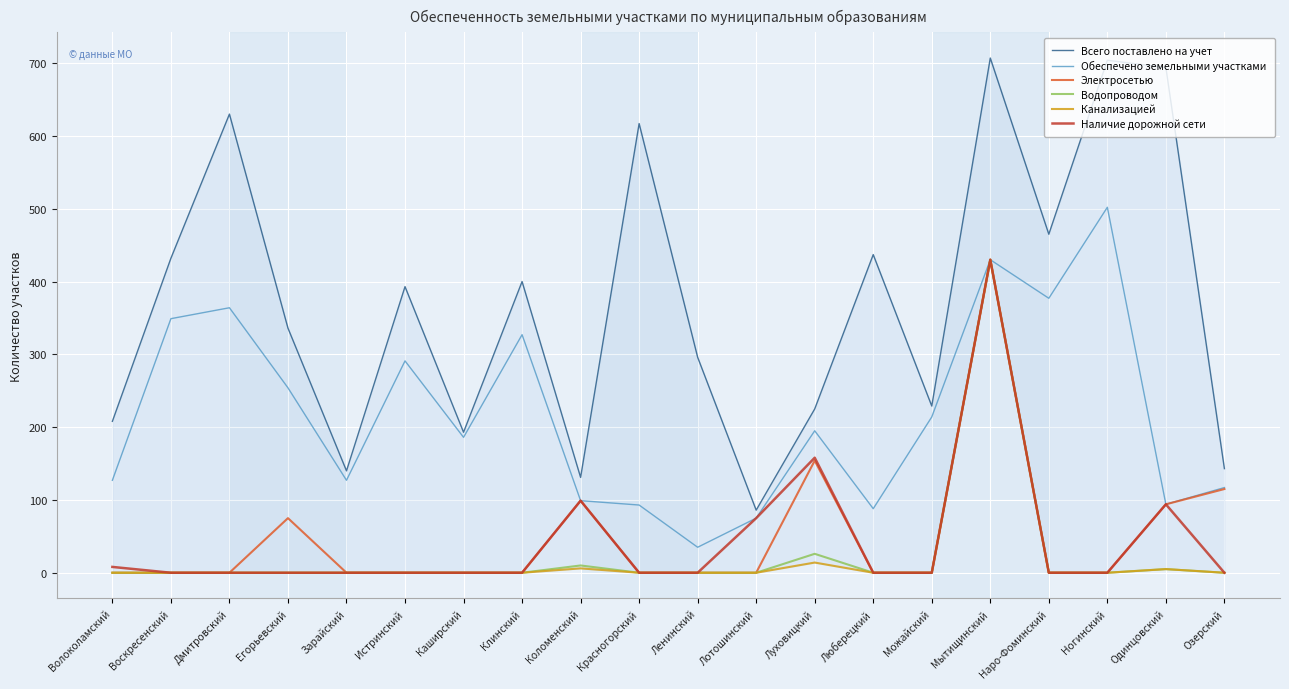

True or false: Обеспечено земельными участками has a value of 117 at Каширский.

False